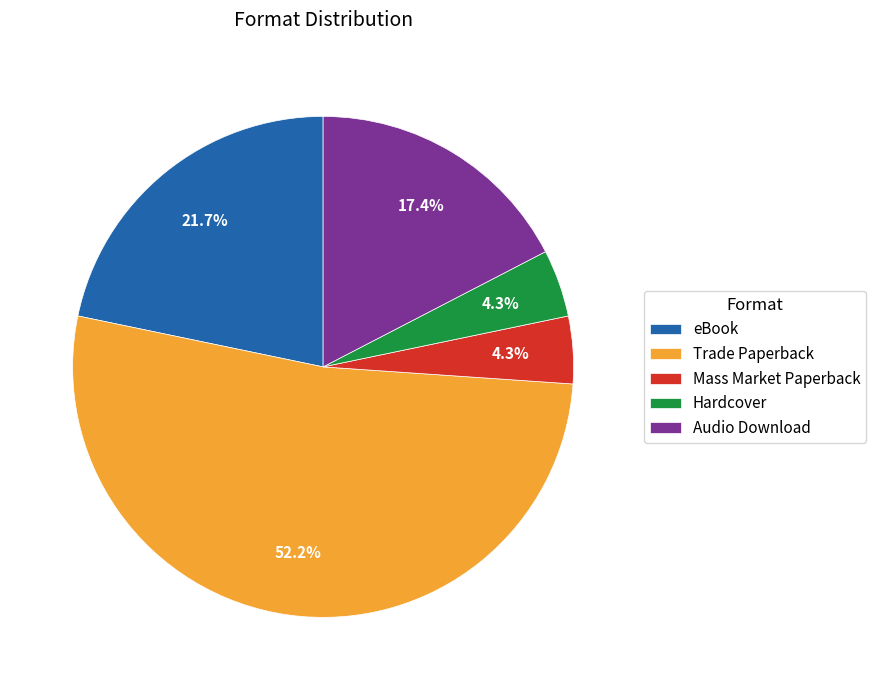

To the nearest percent, what is the average slice percentage?

20%